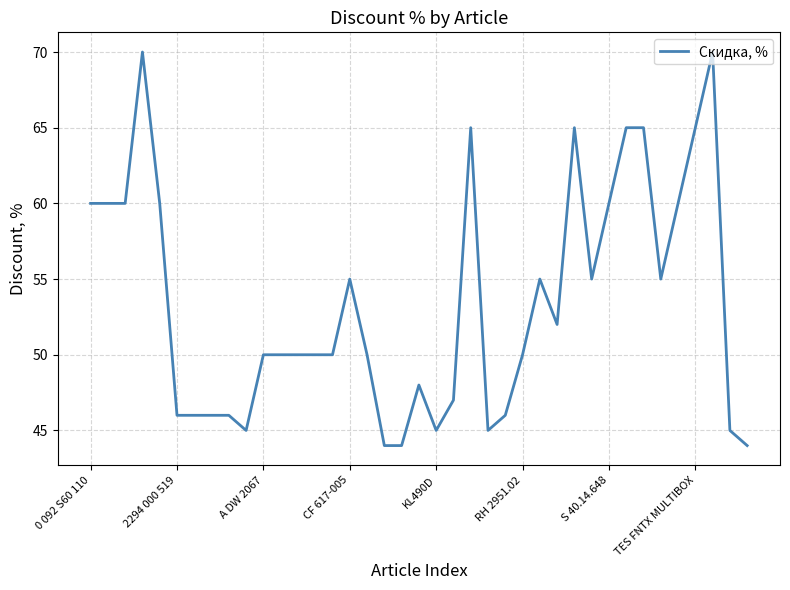

What is the maximum value shown in the chart?

70